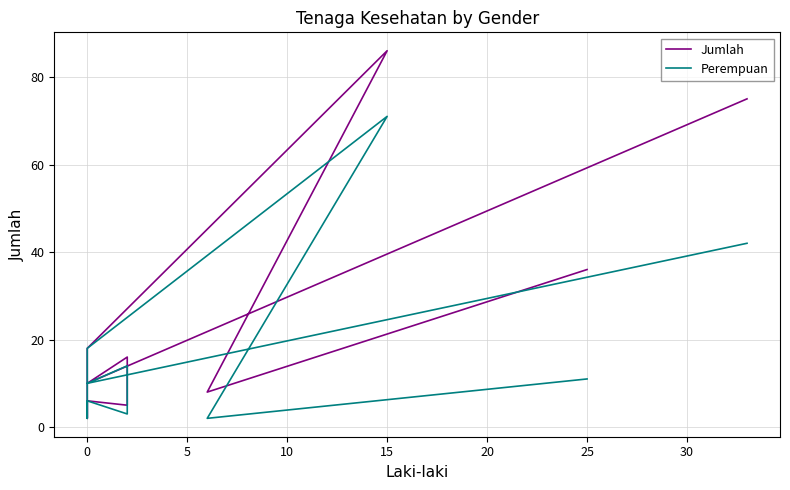

Does the chart have visible grid lines?

Yes